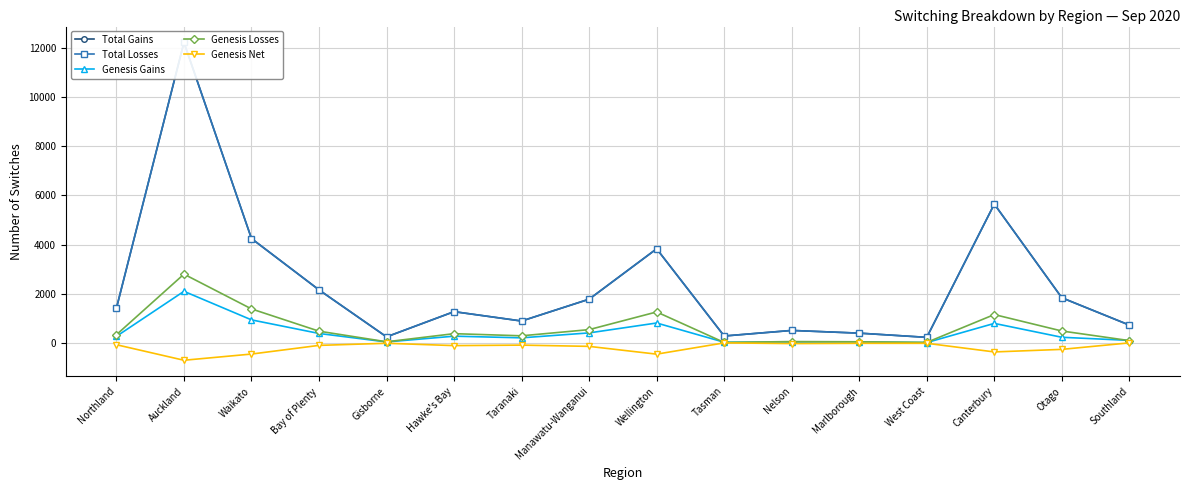

The Total Gains series shows 2161 at Bay of Plenty. True or false?

True